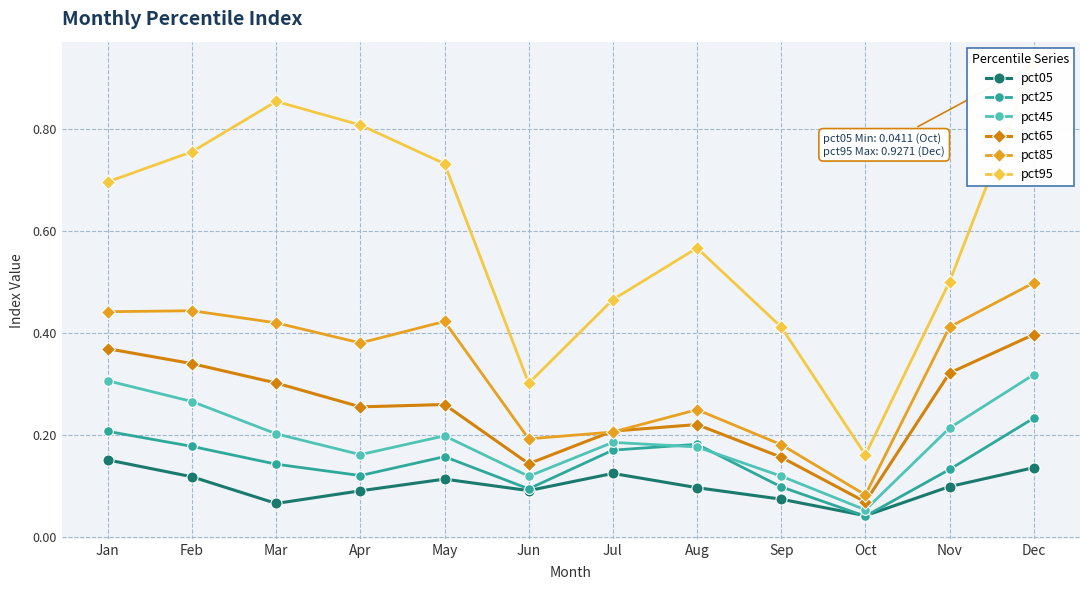

What is the sum of the pct25 values at Jul and Jan?

0.4